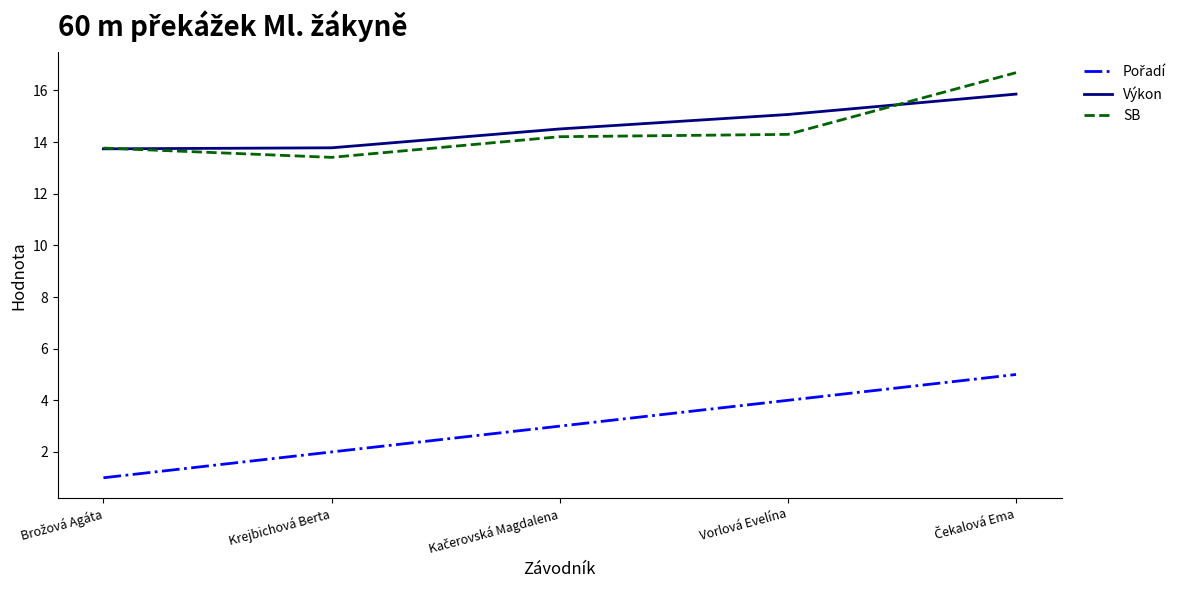

What is the minimum value shown in the chart?

1.0